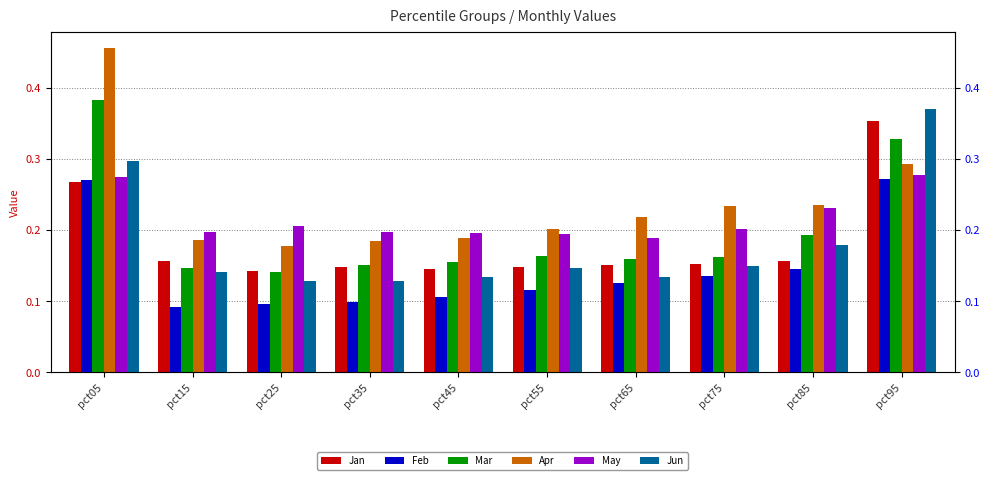

What is the maximum value for May?

0.3